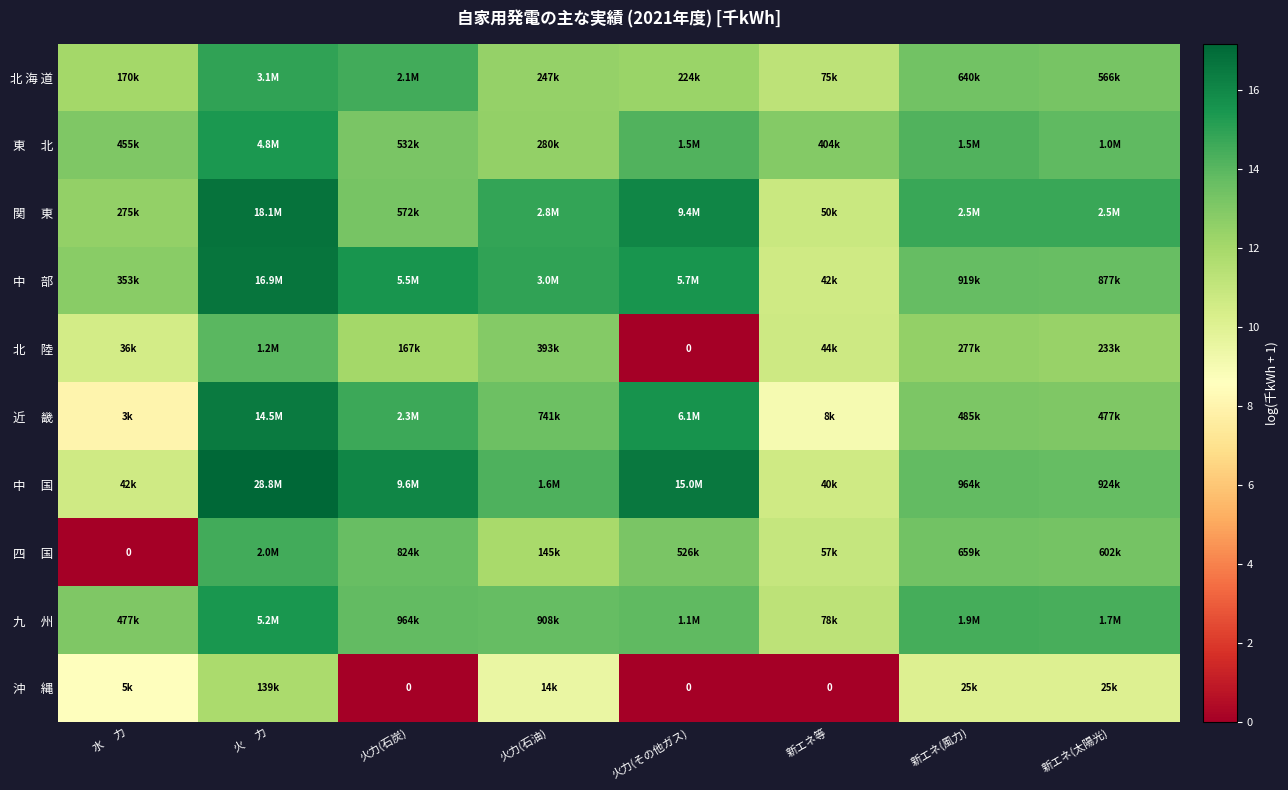

Is it true that 中 部 equals 14.9 at 火力(石油)?

True